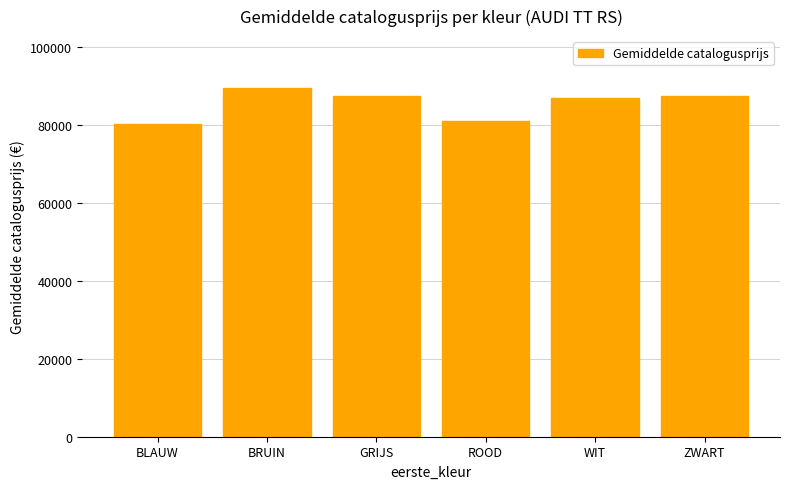

How many bars are there in total?

6